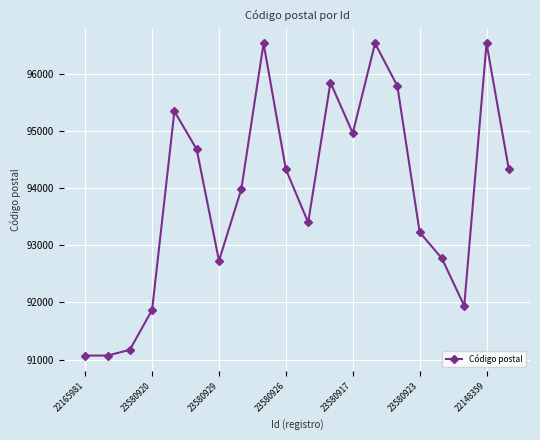

What is the difference between the maximum and second lowest values?

5466